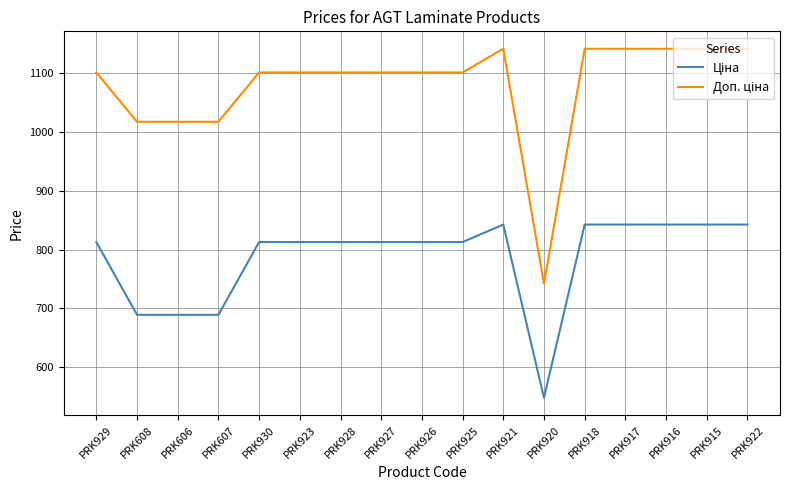

Does the chart have visible grid lines?

Yes